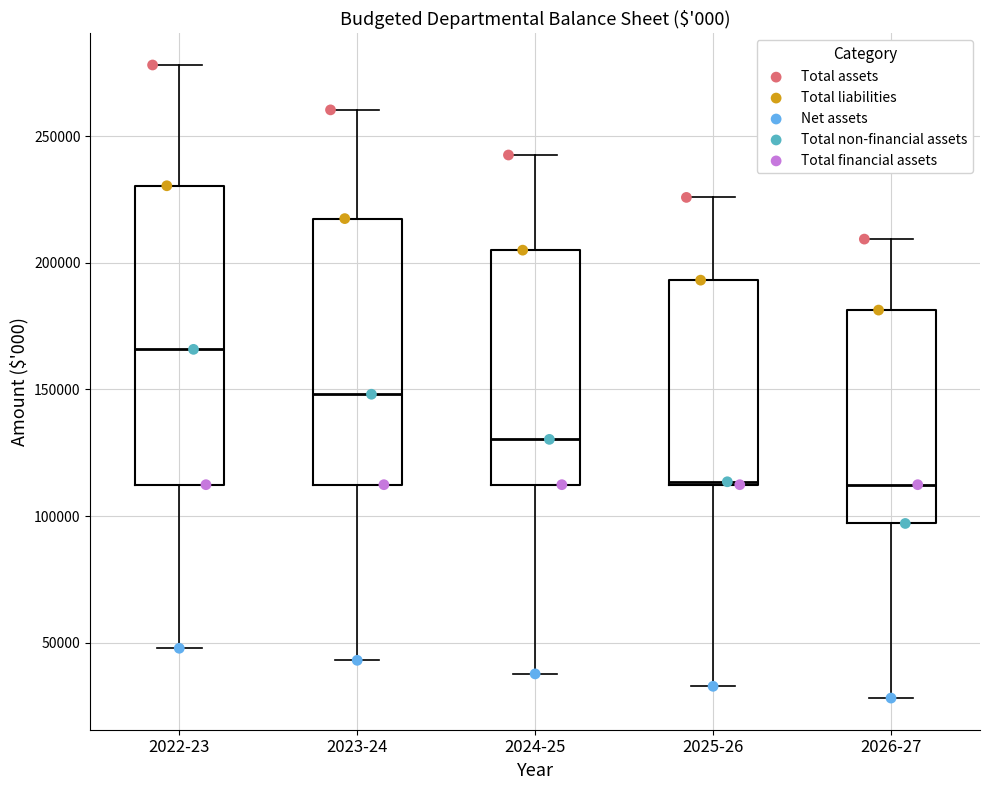

Which series reaches the maximum Y coordinate?

Total assets